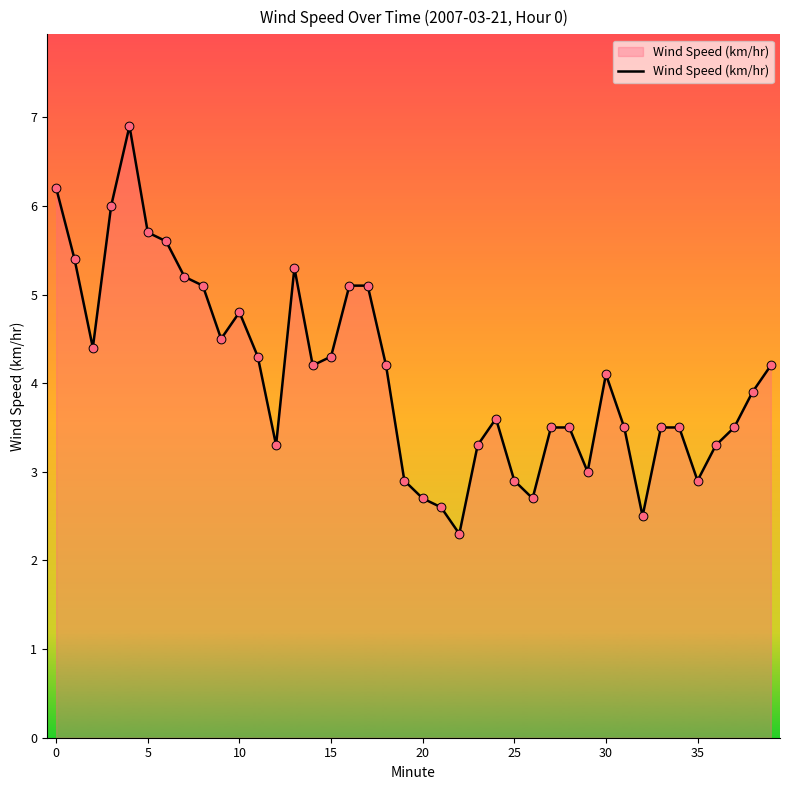

What is the minimum value shown in the chart?

2.3